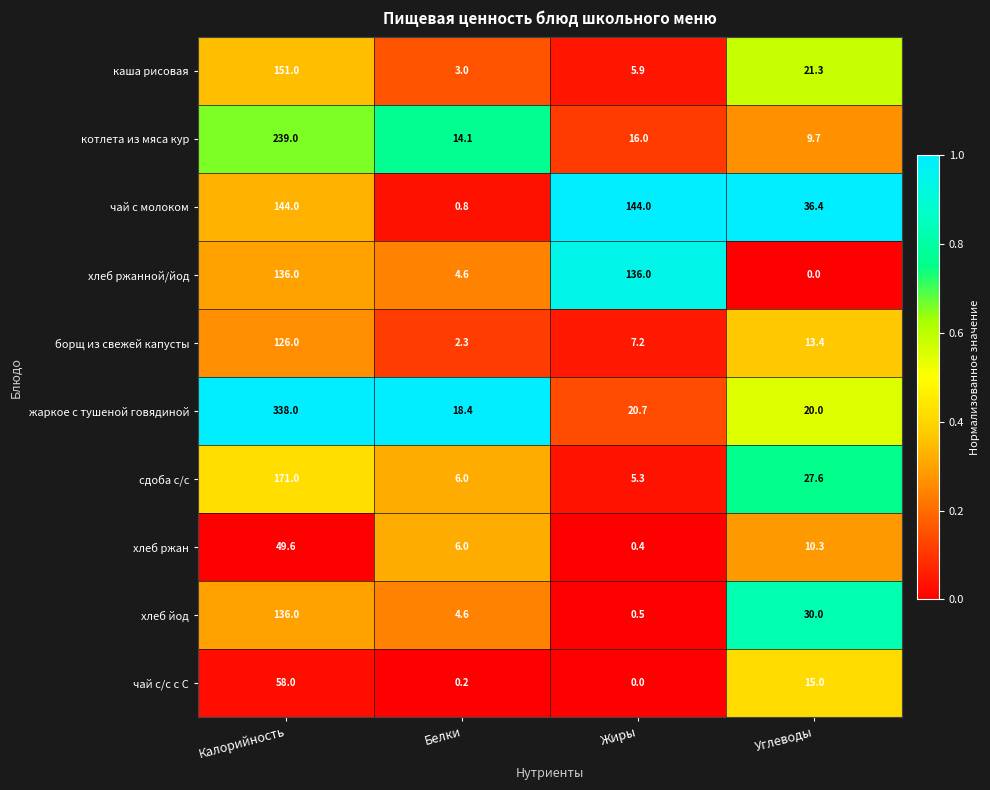

At which category is the sum across all series the highest?

Калорийность